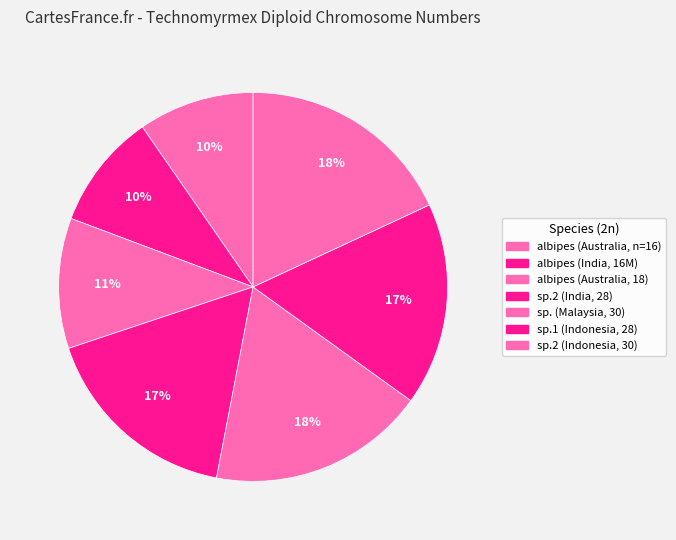

To the nearest percent, what portion does albipes (Australia, n=16) represent?

10%